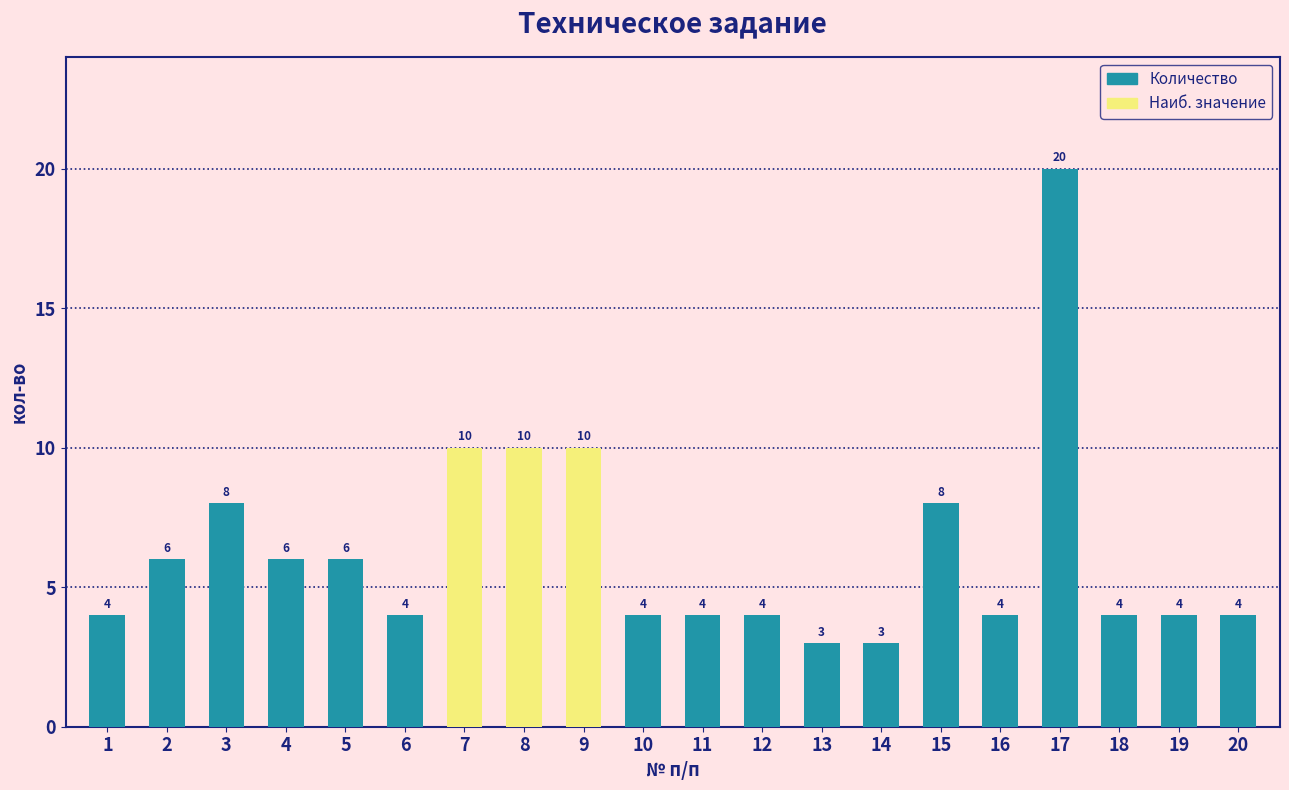

What is the change in value from 11 to 15?

+4